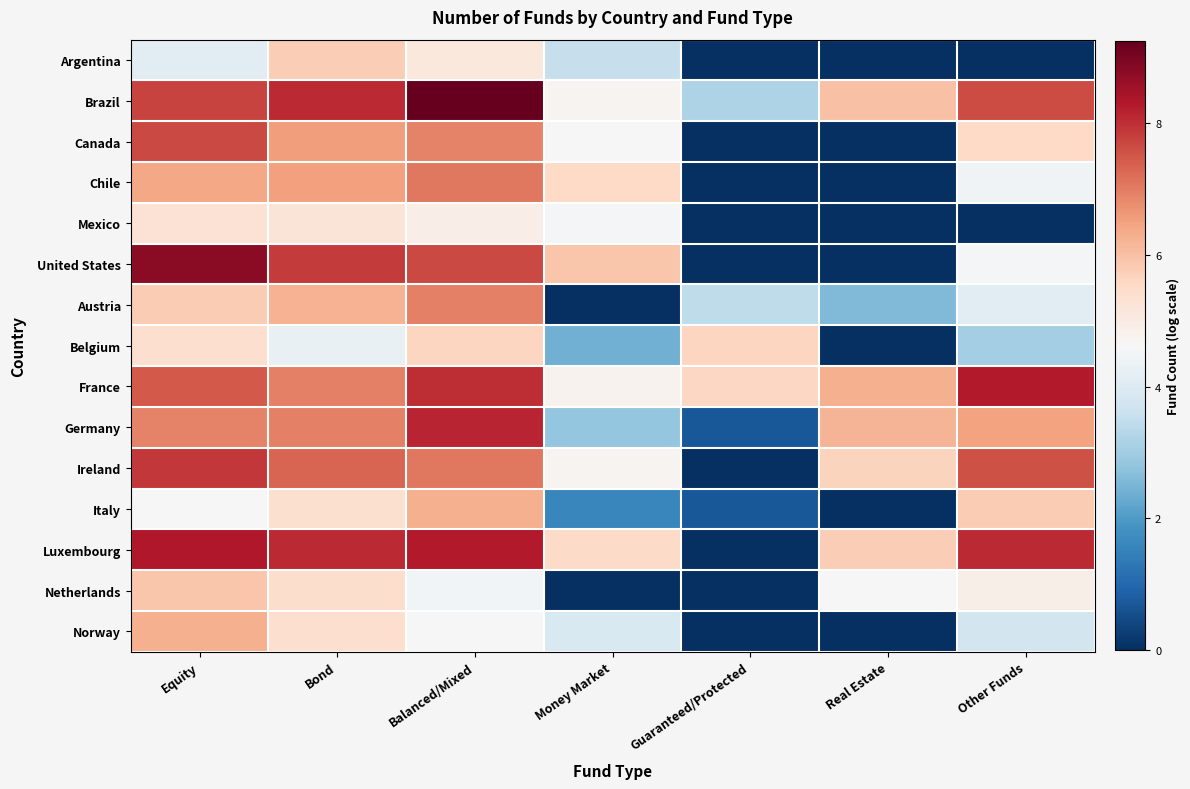

Reading right to left, extract all data points from this chart.

Argentina: Other Funds=0.0	Real Estate=0.0	Guaranteed/Protected=0.0	Money Market=3.6	Balanced/Mixed=5.1	Bond=5.8	Equity=4.1
Brazil: Other Funds=7.6	Real Estate=6.0	Guaranteed/Protected=3.2	Money Market=4.7	Balanced/Mixed=9.2	Bond=8.1	Equity=7.7
Canada: Other Funds=5.5	Real Estate=0.0	Guaranteed/Protected=0.0	Money Market=4.6	Balanced/Mixed=6.9	Bond=6.6	Equity=7.7
Chile: Other Funds=4.5	Real Estate=0.0	Guaranteed/Protected=0.0	Money Market=5.6	Balanced/Mixed=7.1	Bond=6.5	Equity=6.4
Mexico: Other Funds=0.0	Real Estate=0.0	Guaranteed/Protected=0.0	Money Market=4.6	Balanced/Mixed=4.9	Bond=5.2	Equity=5.3
United States: Other Funds=4.5	Real Estate=0.0	Guaranteed/Protected=0.0	Money Market=5.9	Balanced/Mixed=7.7	Bond=7.8	Equity=8.8
Austria: Other Funds=4.1	Real Estate=2.6	Guaranteed/Protected=3.4	Money Market=0.0	Balanced/Mixed=6.9	Bond=6.2	Equity=5.8
Belgium: Other Funds=3.0	Real Estate=0.0	Guaranteed/Protected=5.6	Money Market=2.4	Balanced/Mixed=5.6	Bond=4.3	Equity=5.4
France: Other Funds=8.3	Real Estate=6.2	Guaranteed/Protected=5.6	Money Market=4.8	Balanced/Mixed=8.0	Bond=7.0	Equity=7.5
Germany: Other Funds=6.5	Real Estate=6.2	Guaranteed/Protected=0.7	Money Market=2.8	Balanced/Mixed=8.1	Bond=6.9	Equity=6.9
Ireland: Other Funds=7.6	Real Estate=5.6	Guaranteed/Protected=0.0	Money Market=4.8	Balanced/Mixed=7.1	Bond=7.3	Equity=7.9
Italy: Other Funds=5.8	Real Estate=0.0	Guaranteed/Protected=0.7	Money Market=1.6	Balanced/Mixed=6.3	Bond=5.4	Equity=4.6
Luxembourg: Other Funds=8.1	Real Estate=5.8	Guaranteed/Protected=0.0	Money Market=5.5	Balanced/Mixed=8.3	Bond=8.1	Equity=8.3
Netherlands: Other Funds=4.9	Real Estate=4.6	Guaranteed/Protected=0.0	Money Market=0.0	Balanced/Mixed=4.5	Bond=5.4	Equity=5.9
Norway: Other Funds=3.8	Real Estate=0.0	Guaranteed/Protected=0.0	Money Market=3.9	Balanced/Mixed=4.6	Bond=5.4	Equity=6.3